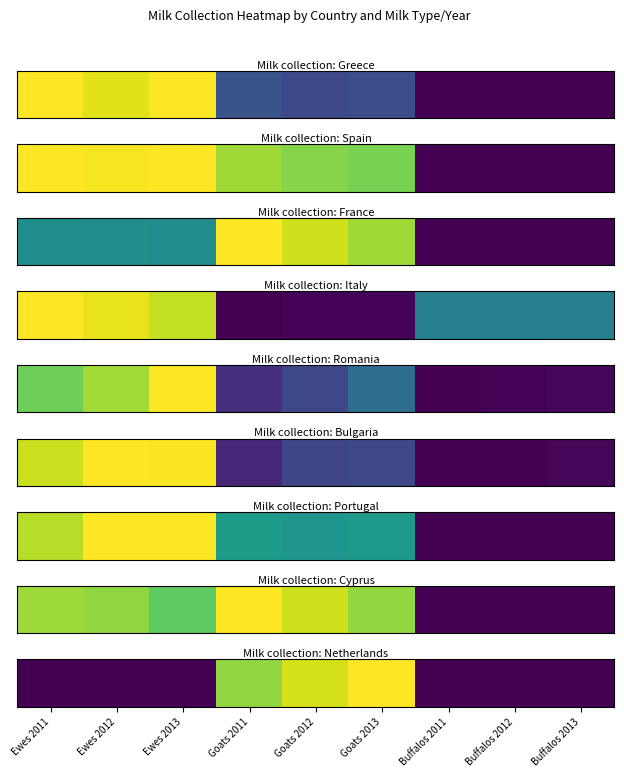

What is the maximum value shown in the chart?

1.0